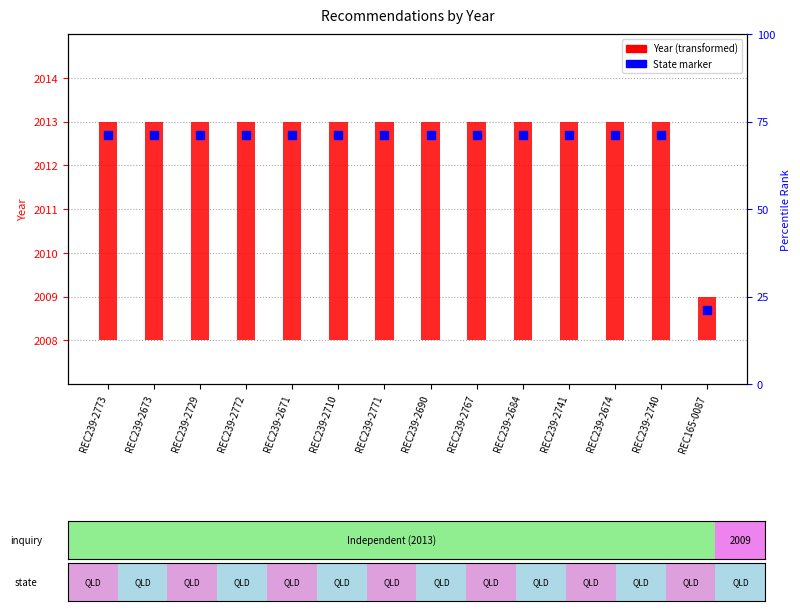

How many bars are there in total?

14